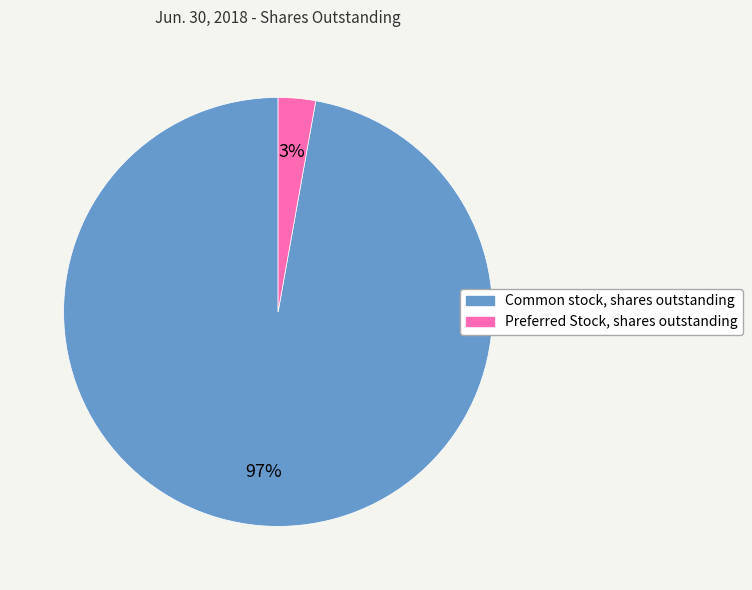

To the nearest percent, what is the combined percentage of Common stock, shares outstanding and Preferred Stock, shares outstanding?

100%